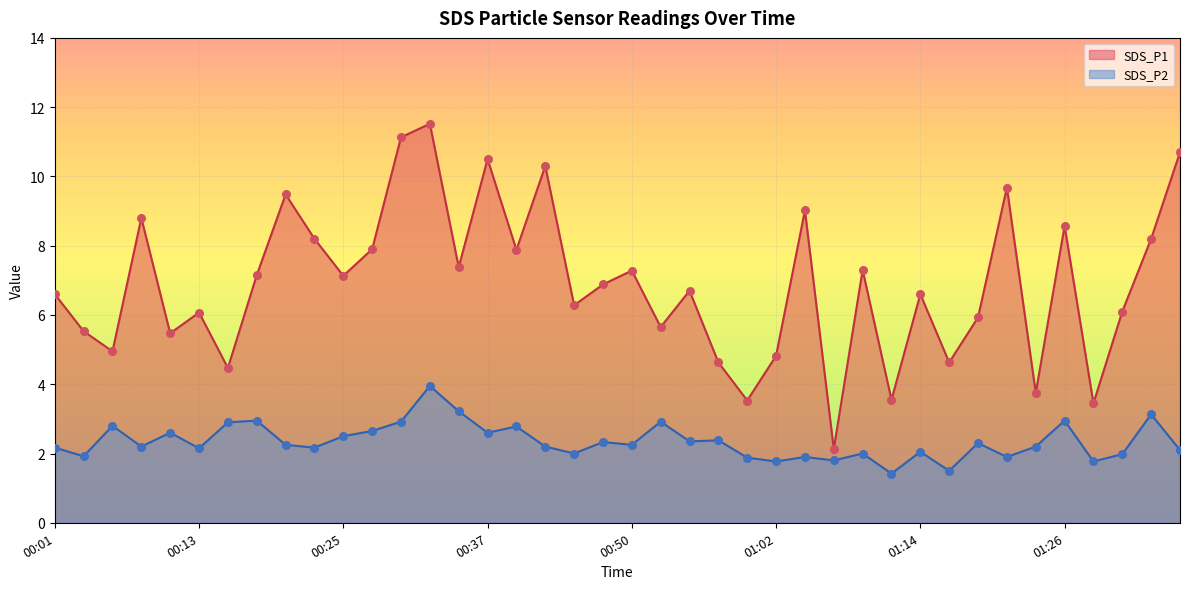

What are all the series names shown in the legend?

SDS_P1, SDS_P2